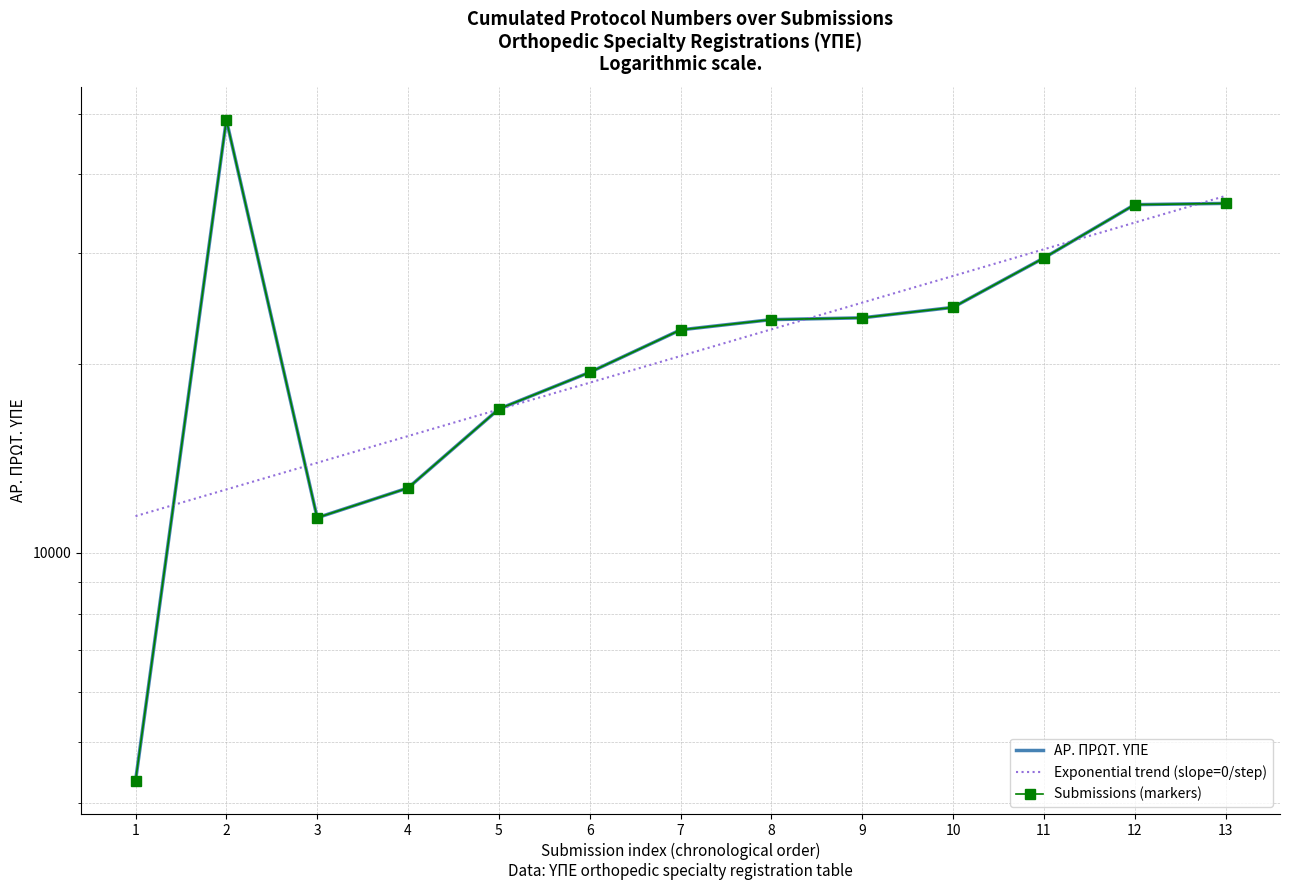

Count the number of data series in this chart.

3